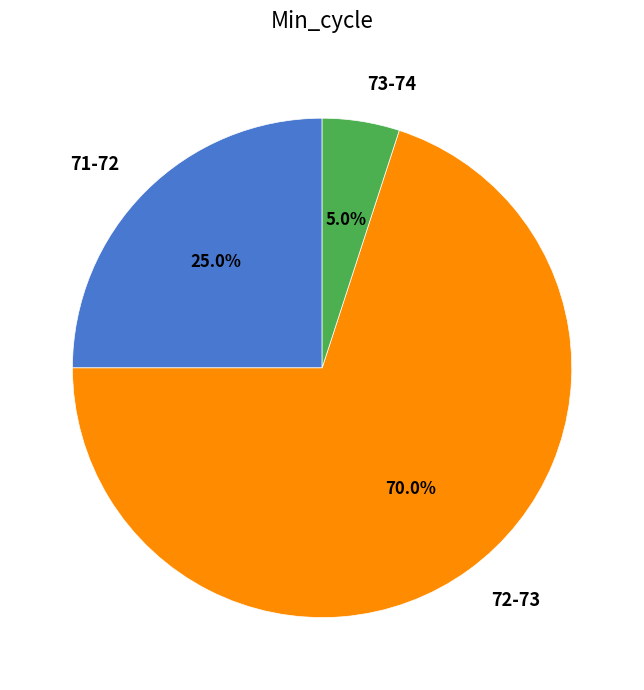

Rank the categories by value from lowest to highest.

73-74, 71-72, 72-73